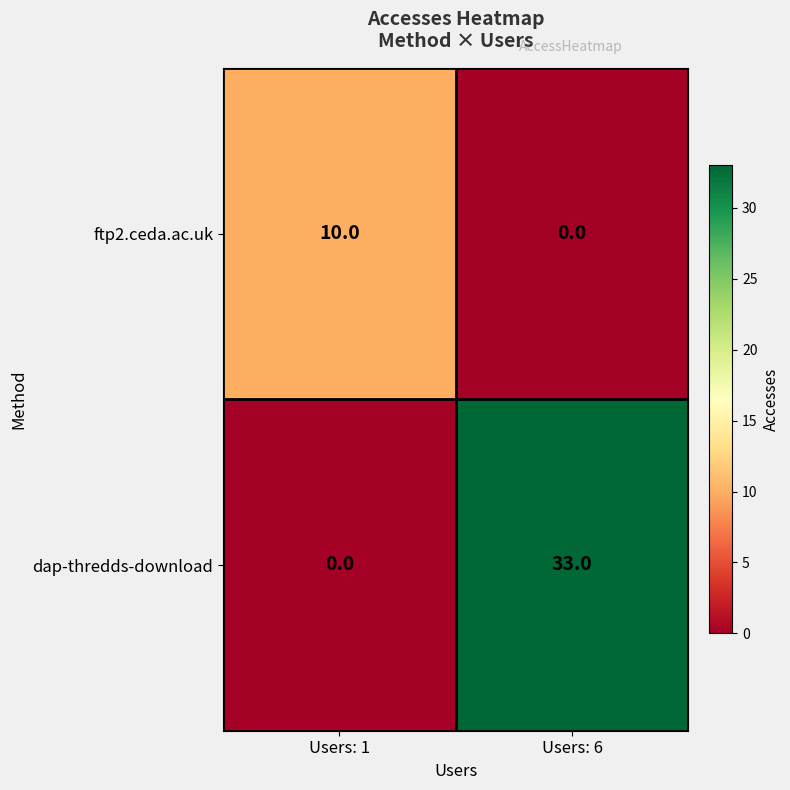

What is the approximate value of ftp2.ceda.ac.uk at Users: 1?

10